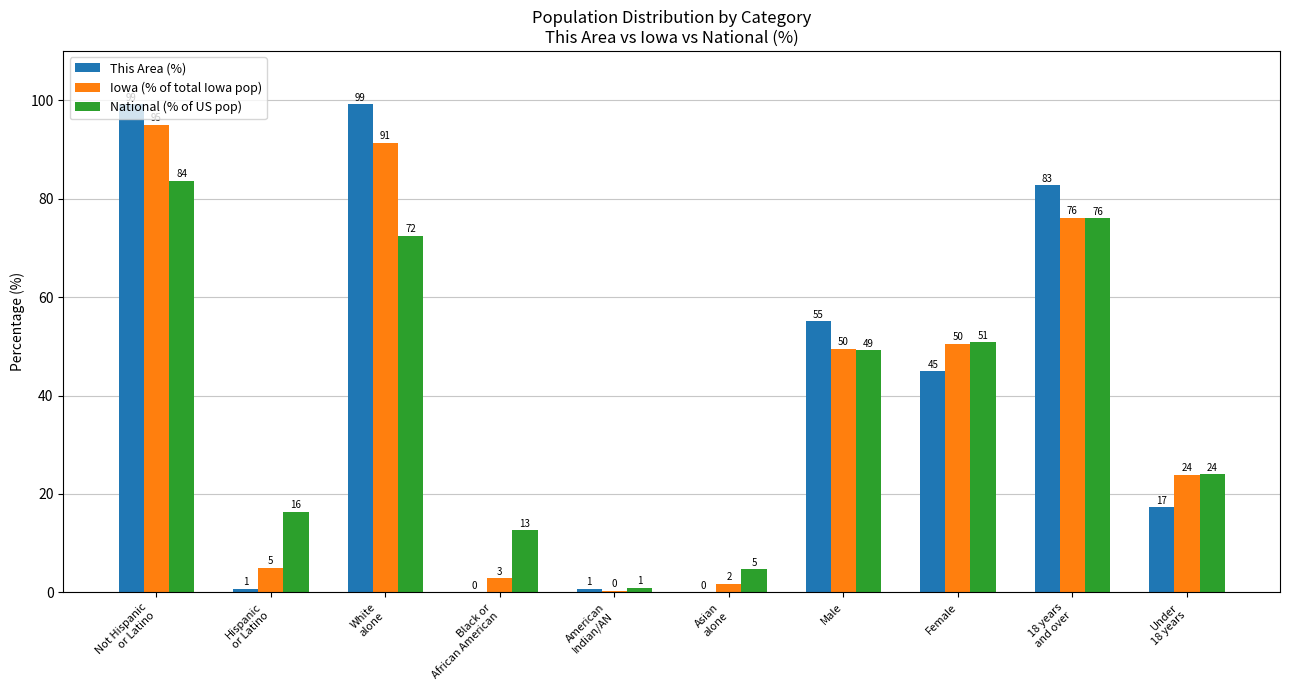

Is it true that National (% of US pop) equals 34.0 at Female?

False